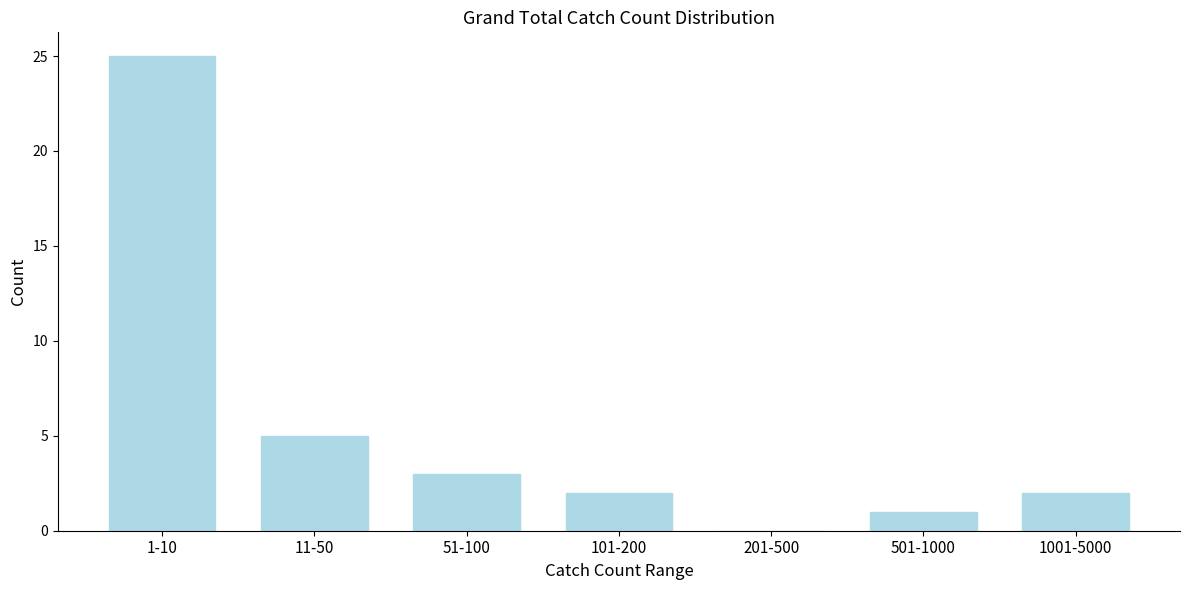

Reading left to right, list all the values displayed in this chart.

1-10=25	11-50=5	51-100=3	101-200=2	201-500=0	501-1000=1	1001-5000=2